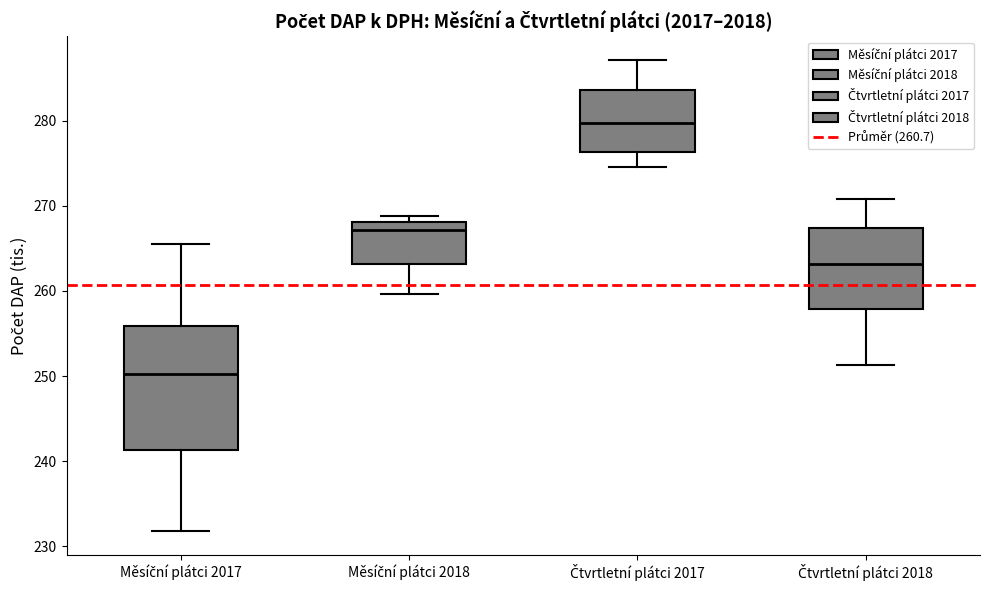

Where is the lower edge of the box for Měsíční plátci 2018 on the y-axis? The values are not printed on the chart, so give them approximately, as read against the axis.

263